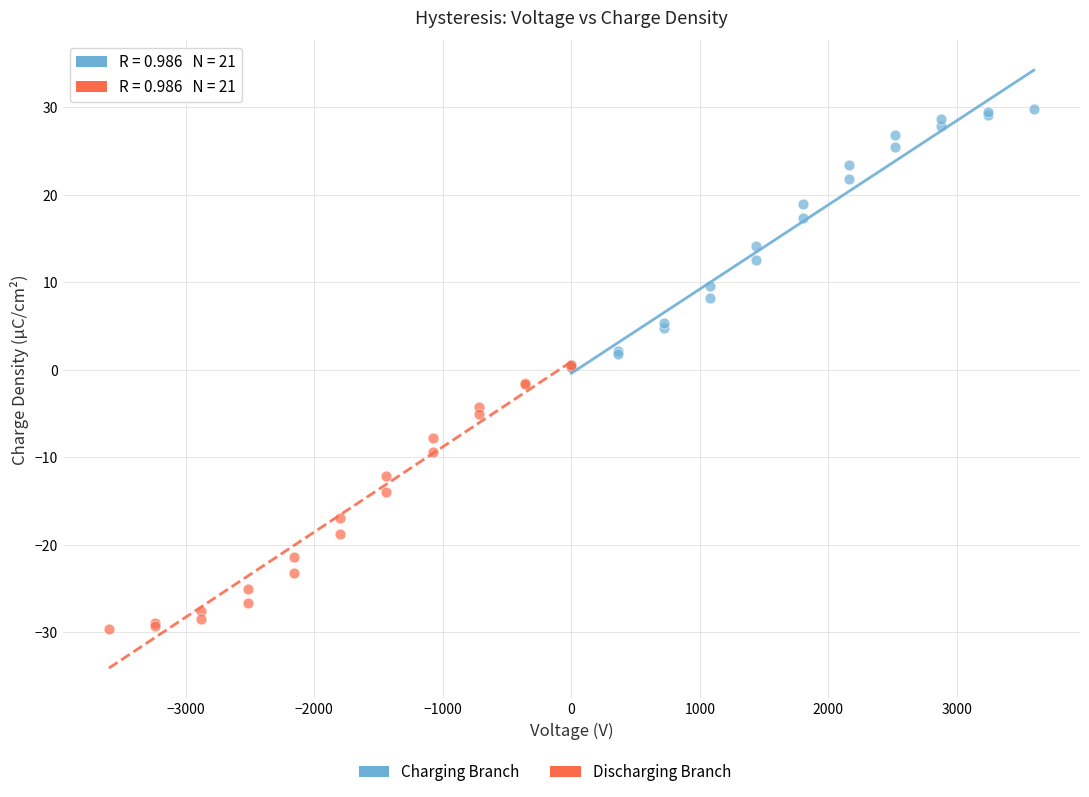

Which series contains the highest Y value?

Charging Branch